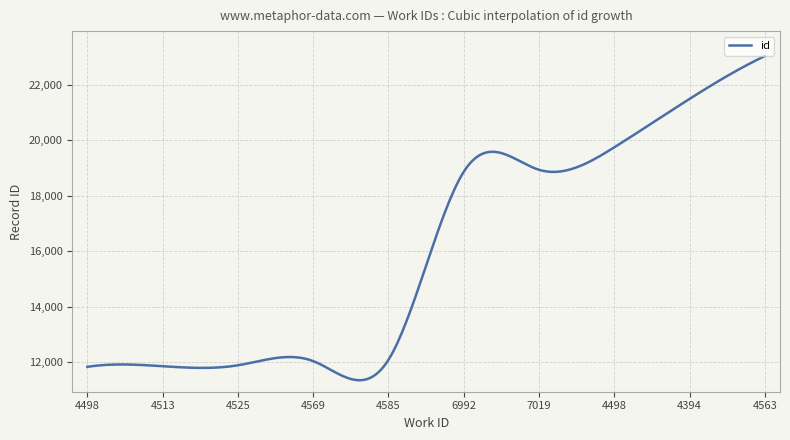

What is the maximum value shown in the chart?

23040.0